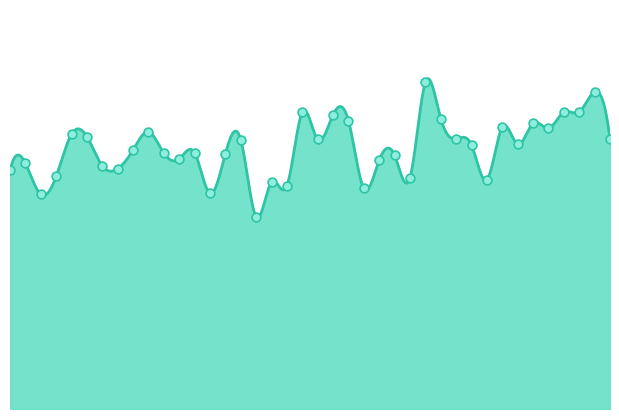

Between 01:03 and 00:40, which is larger?

00:40